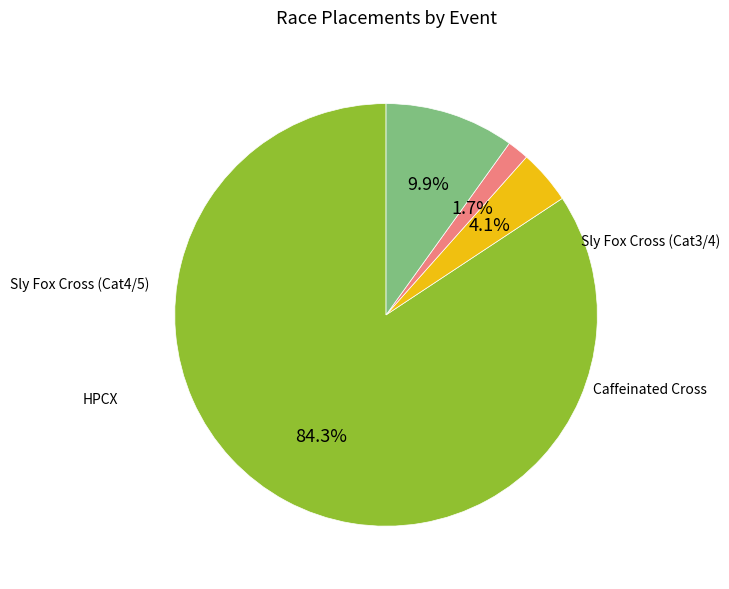

Does any single category account for the majority?

Yes